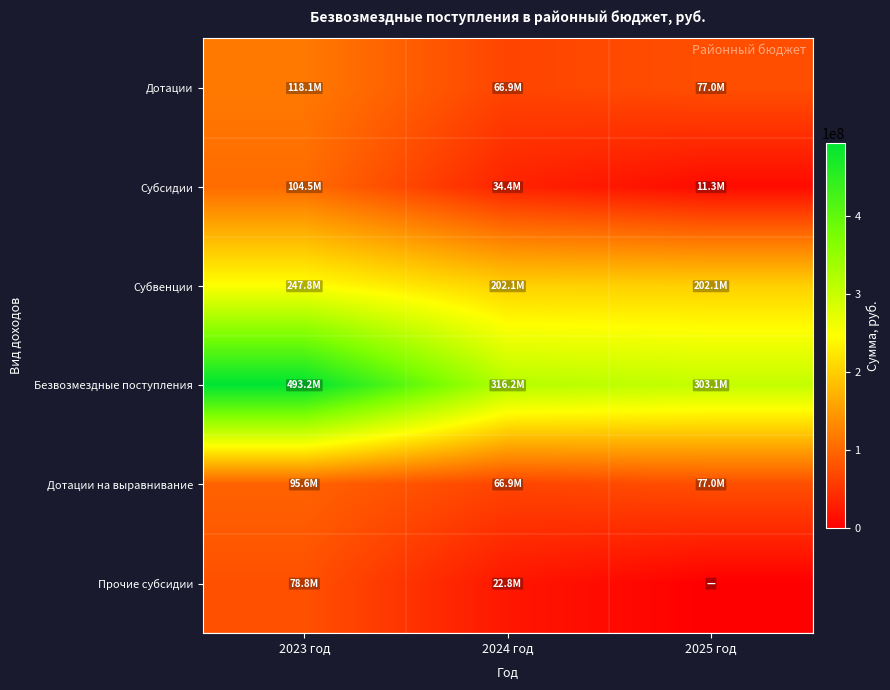

Which series changed the most between 2023 год and 2025 год?

Безвозмездные поступления